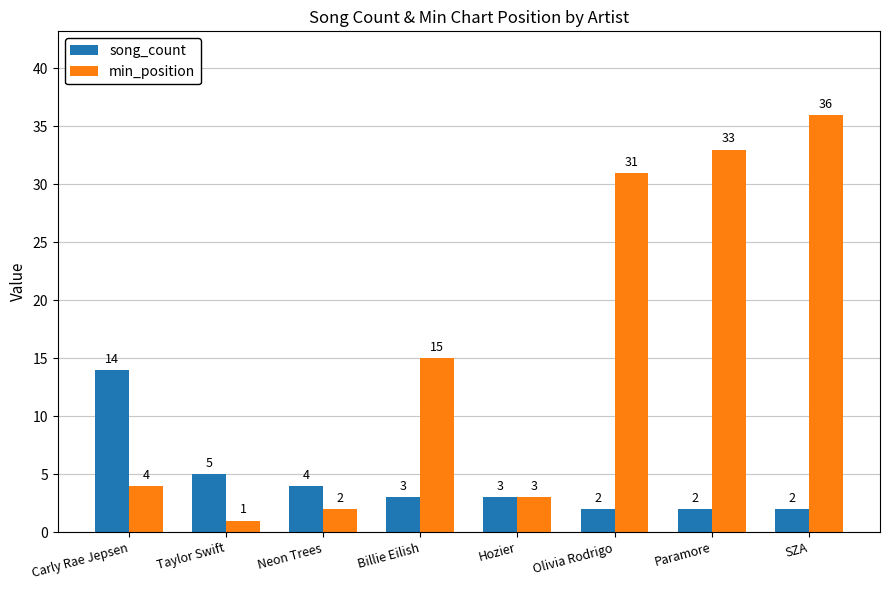

What is the difference between the second highest and minimum values in the min_position series?

32